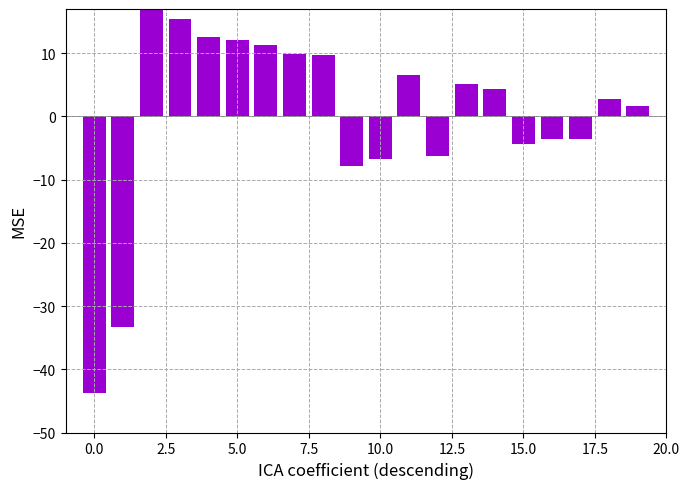

Count the number of categories in the chart.

20